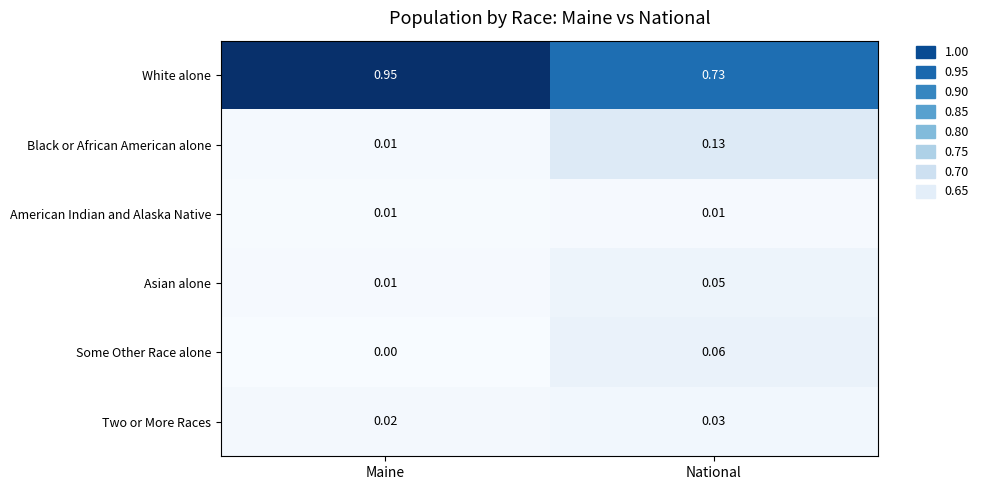

Between Maine and National, which series saw the biggest shift?

White alone